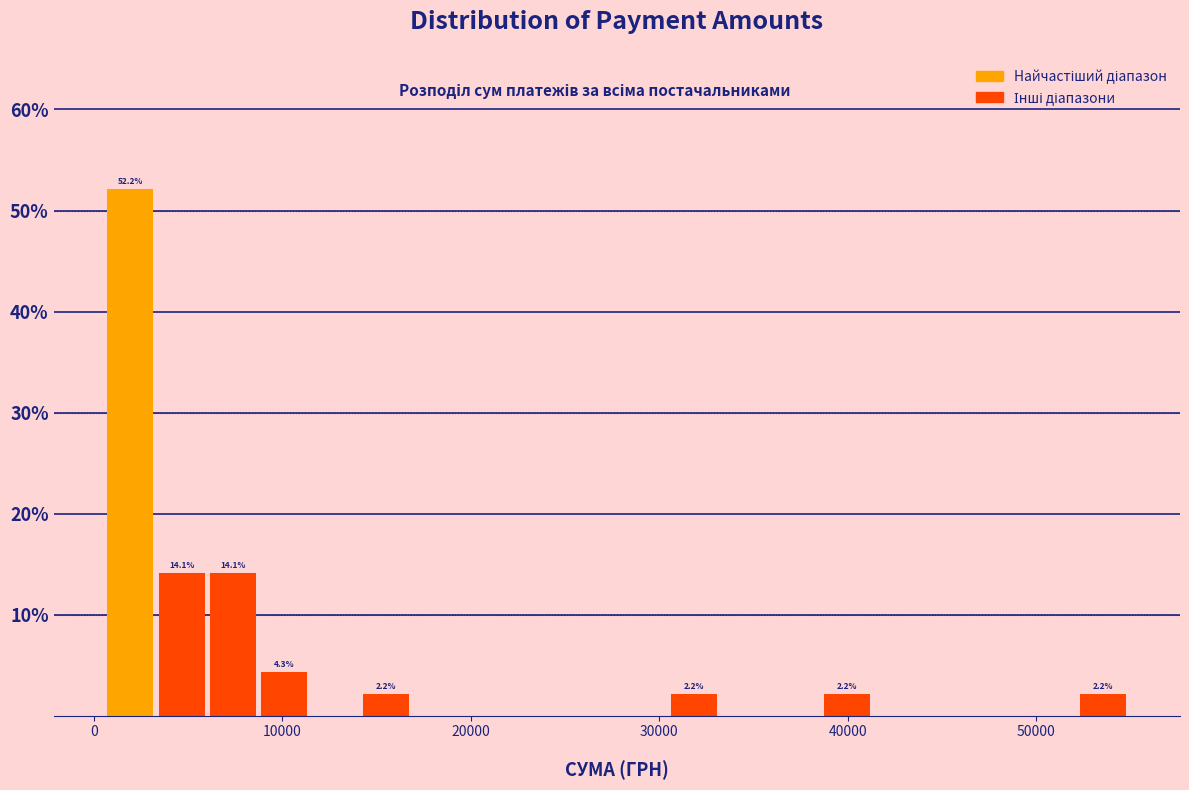

Read against the x-axis, roughly where is the centre of the tallest bar?

2000